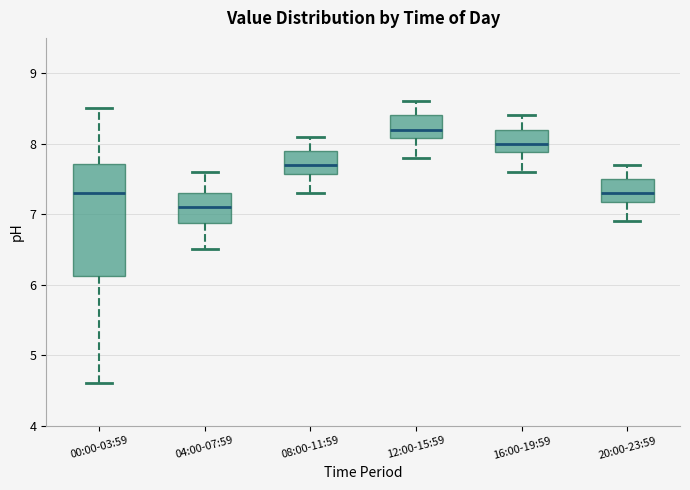

Reading left to right, transcribe this box plot: for each box, give where its median line is, the range the box spans, and where its two whiskers end, as read against the y-axis. The values are not printed on the chart, so give them approximately, as read against the axis.

00:00-03:59: median 7.3, box 6.1 to 7.7, whiskers 4.6 to 8.5
04:00-07:59: median 7.1, box 6.9 to 7.3, whiskers 6.5 to 7.6
08:00-11:59: median 7.7, box 7.6 to 7.9, whiskers 7.3 to 8.1
12:00-15:59: median 8.2, box 8.1 to 8.4, whiskers 7.8 to 8.6
16:00-19:59: median 8.0, box 7.9 to 8.2, whiskers 7.6 to 8.4
20:00-23:59: median 7.3, box 7.2 to 7.5, whiskers 6.9 to 7.7